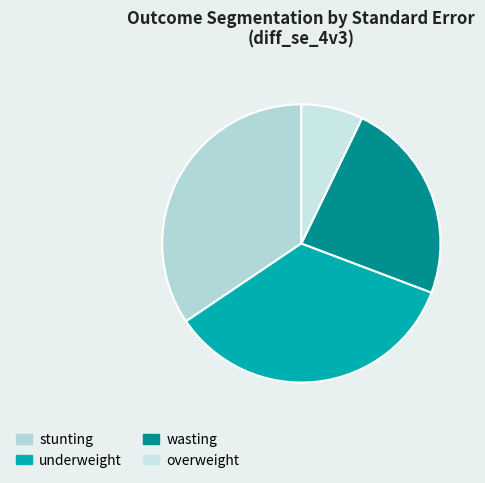

Count the number of slices in the pie.

4